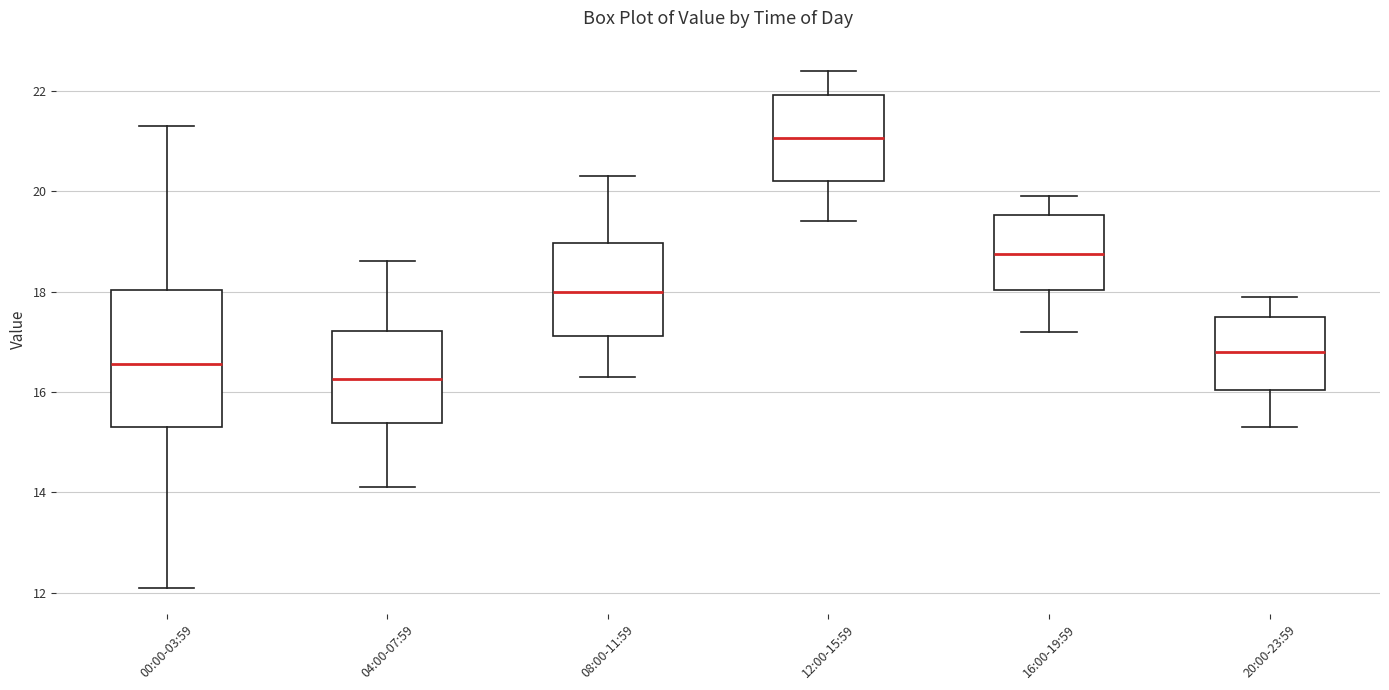

Where does the median line of the box for 00:00-03:59 sit on the y-axis? The values are not printed on the chart, so give them approximately, as read against the axis.

16.6